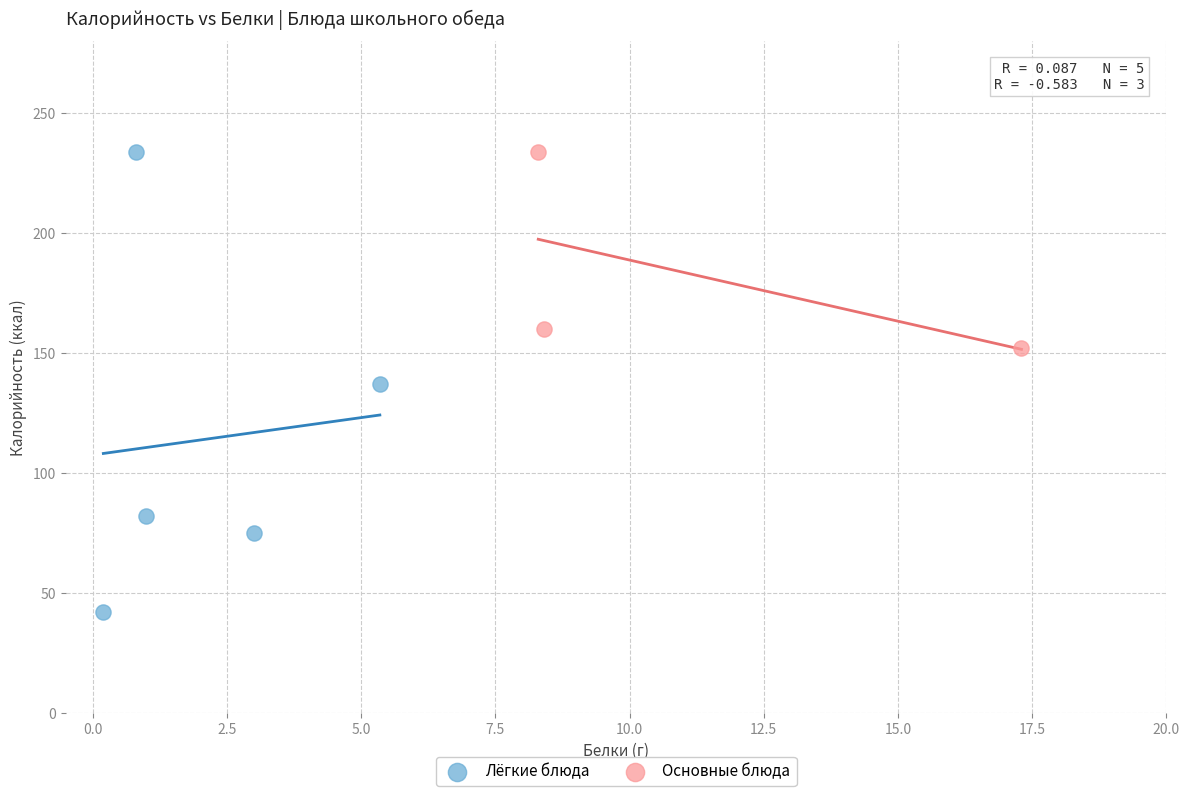

Which series reaches the minimum Y coordinate?

Лёгкие блюда